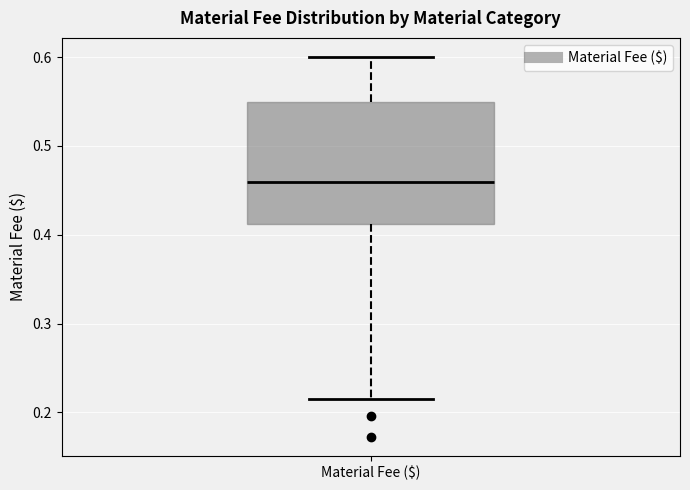

Where does the upper whisker of the box for Material Fee ($) end on the y-axis? The values are not printed on the chart, so give them approximately, as read against the axis.

0.60